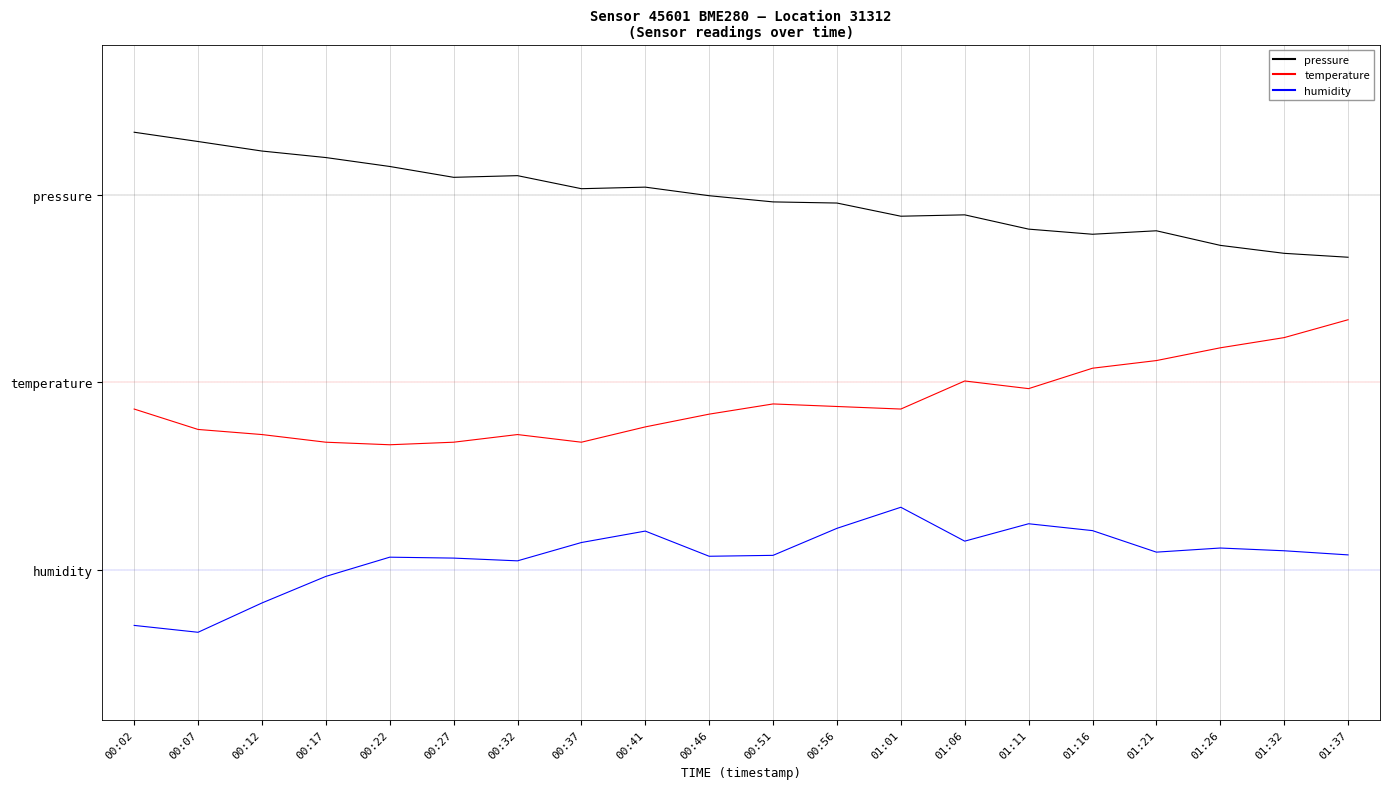

True or false: pressure and humidity intersect in this chart.

False